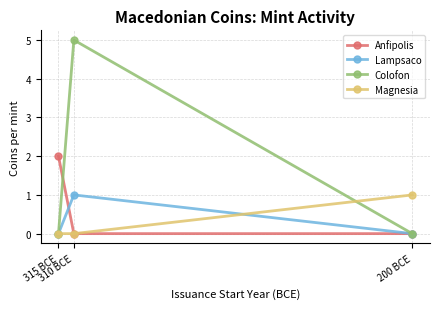

True or false: Magnesia has a value of 1 at 315 BCE.

False